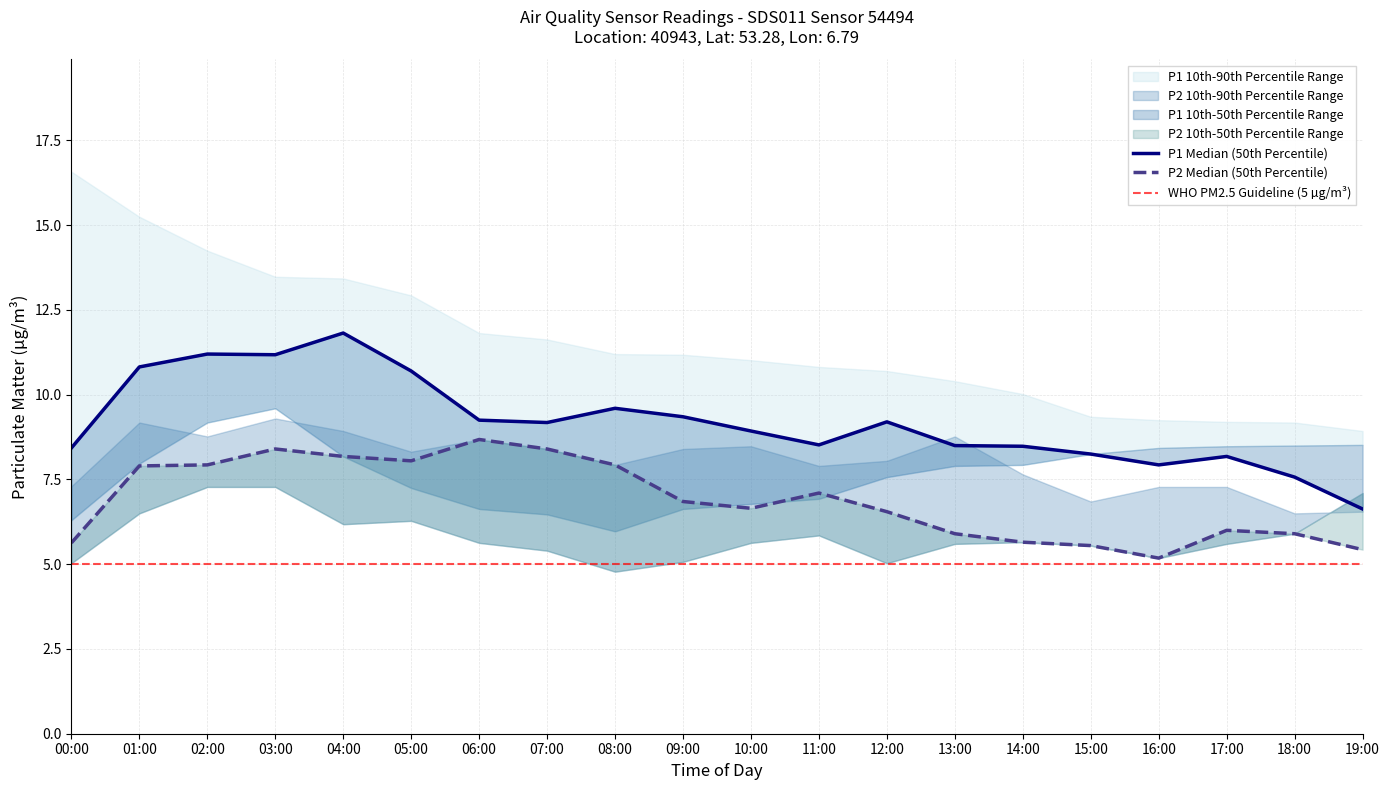

Where is the first local minimum for P2_10th?

04:00